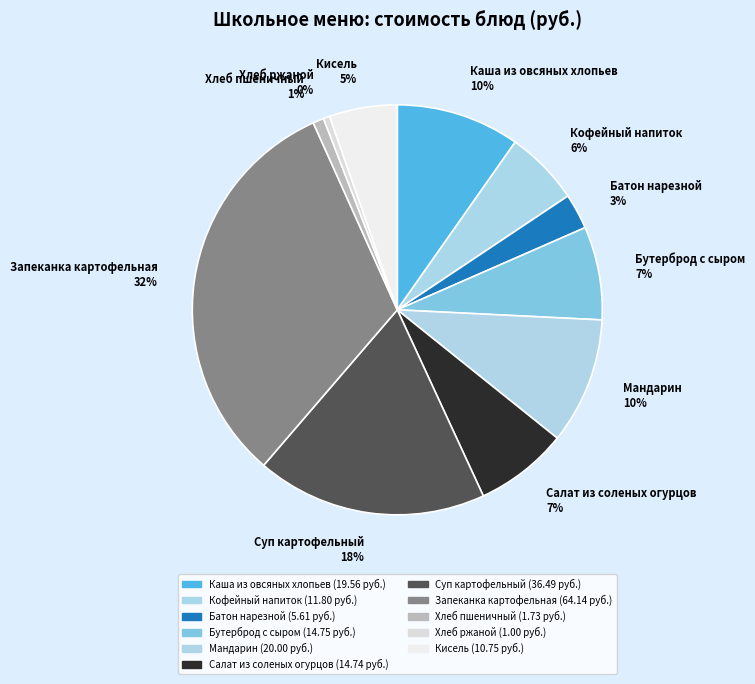

What percentage is the Мандарин slice, to the nearest percent?

10%